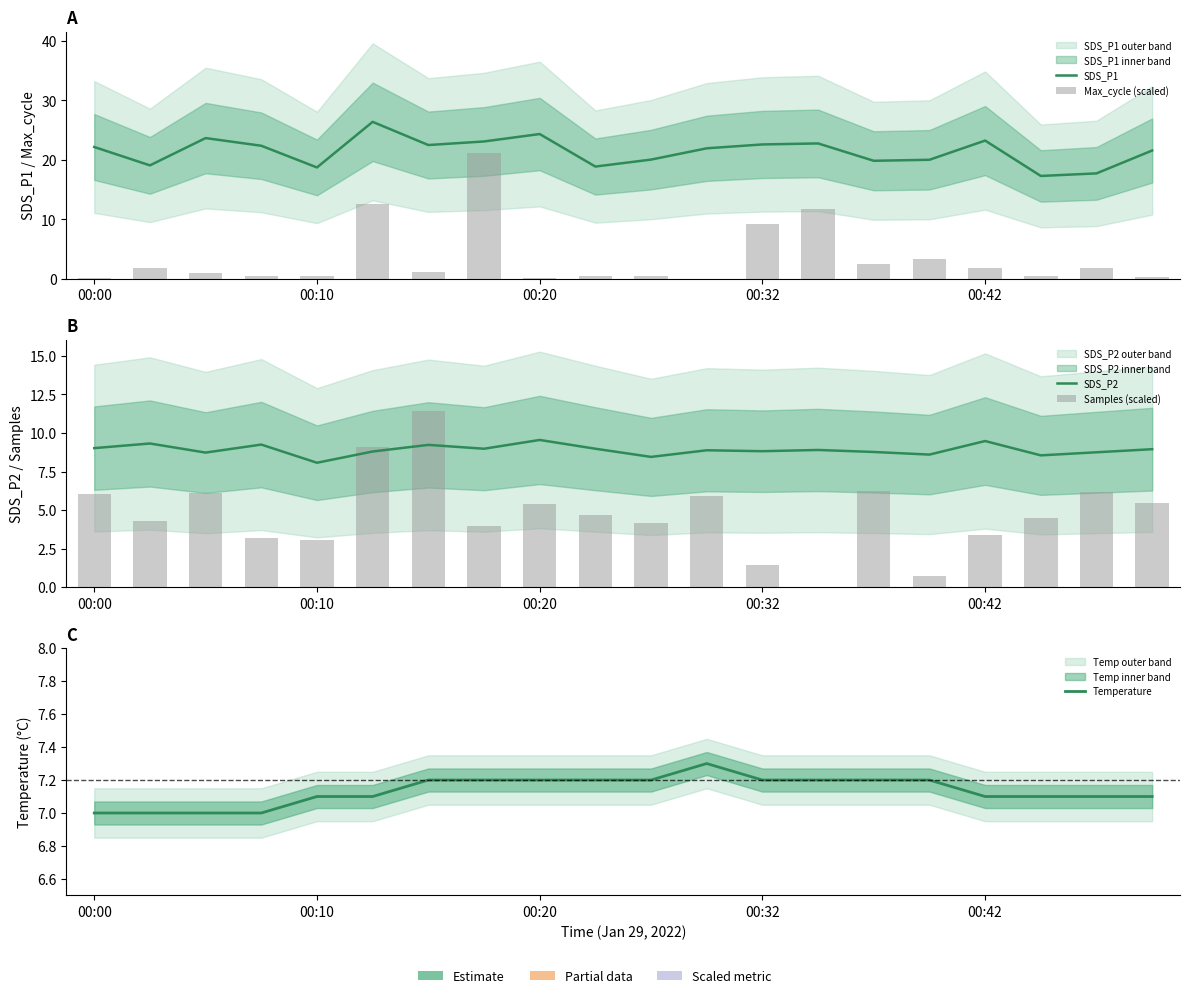

Are the bars horizontal?

No